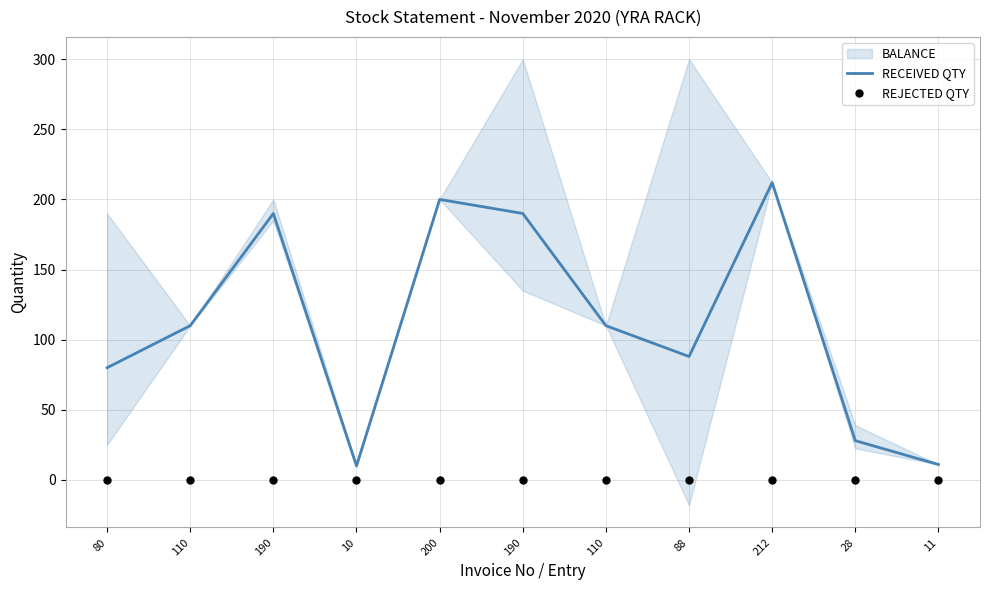

Which series has the largest total across all categories?

RECEIVED QTY